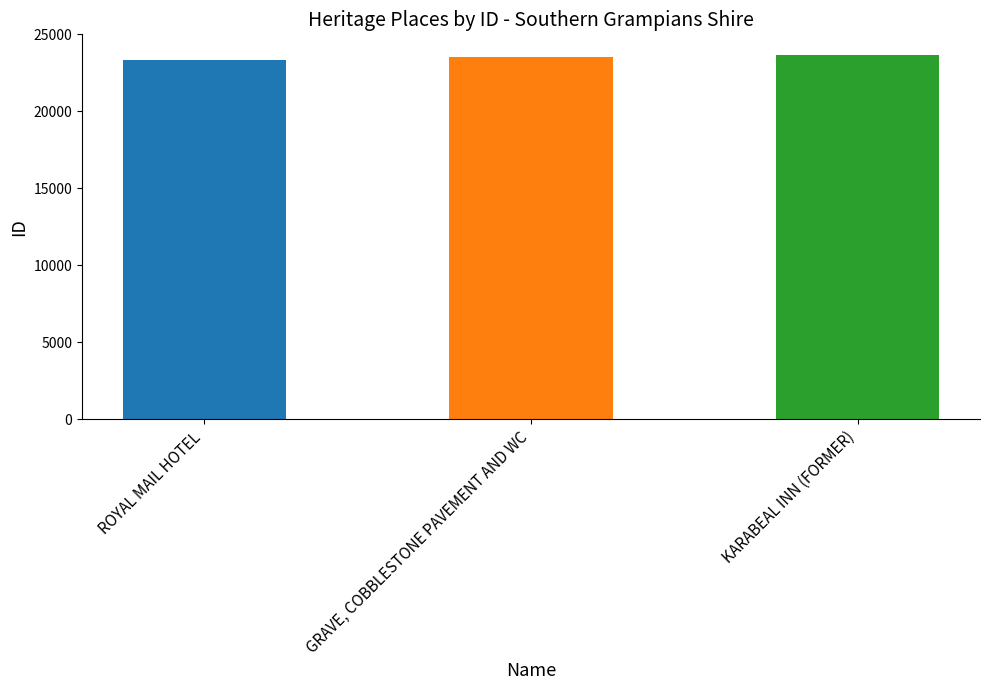

What is the smallest value displayed?

23352